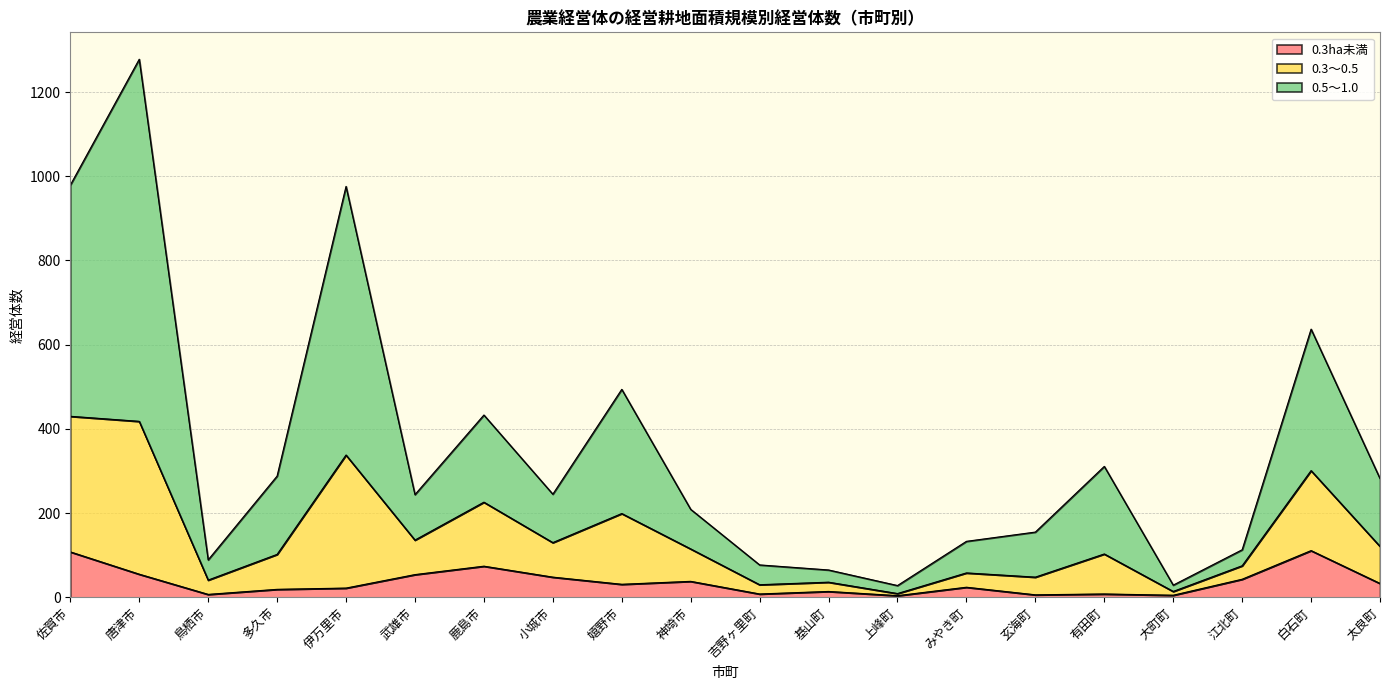

True or false: 0.3ha未満 has a value of 8 at 基山町.

False